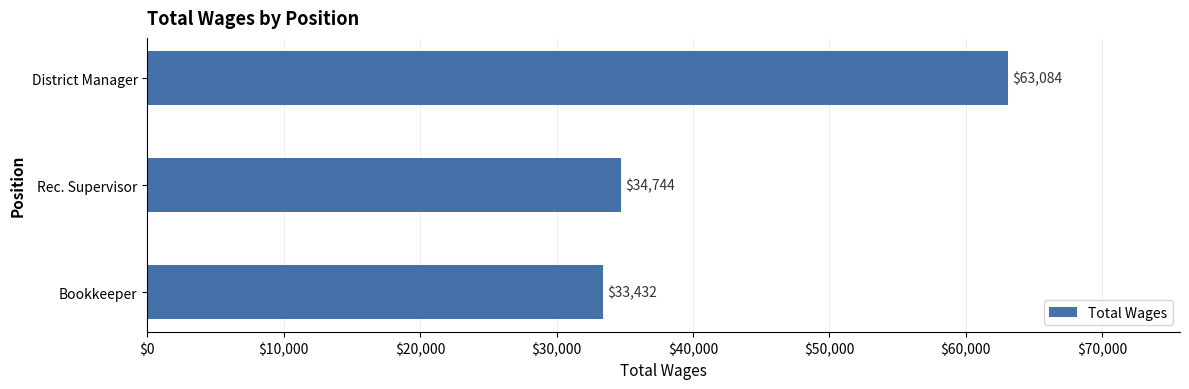

The chart shows a value of 33432 at Bookkeeper. True or false?

True